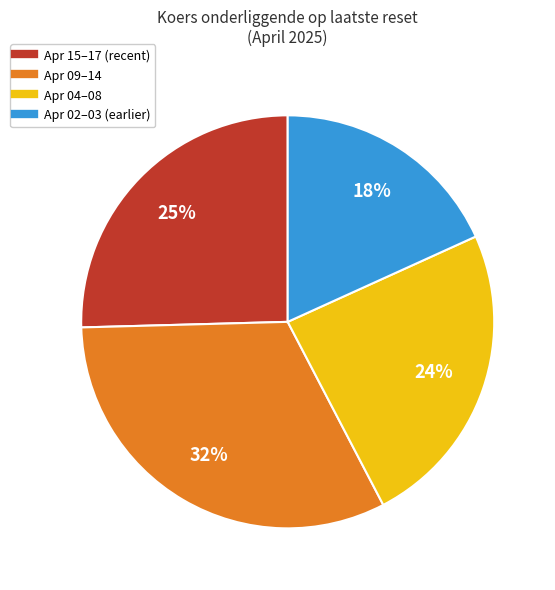

Is there a majority slice in this chart?

No